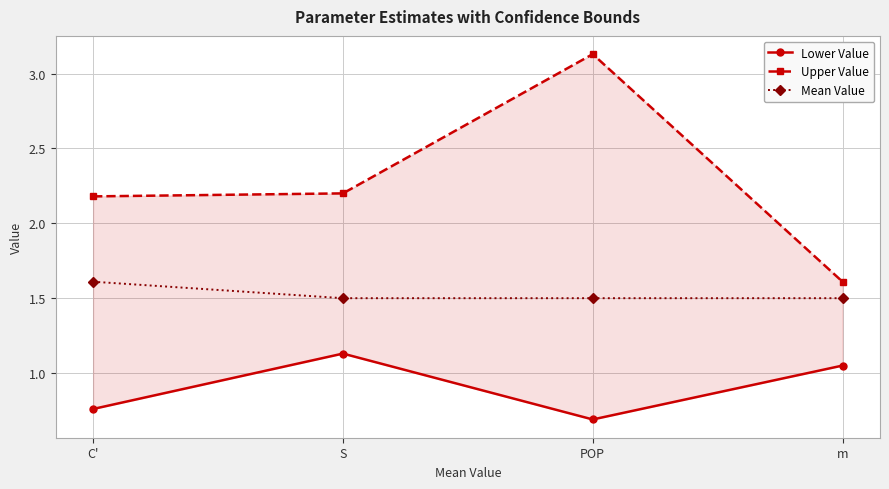

What is the average value of the Lower Value series?

0.9